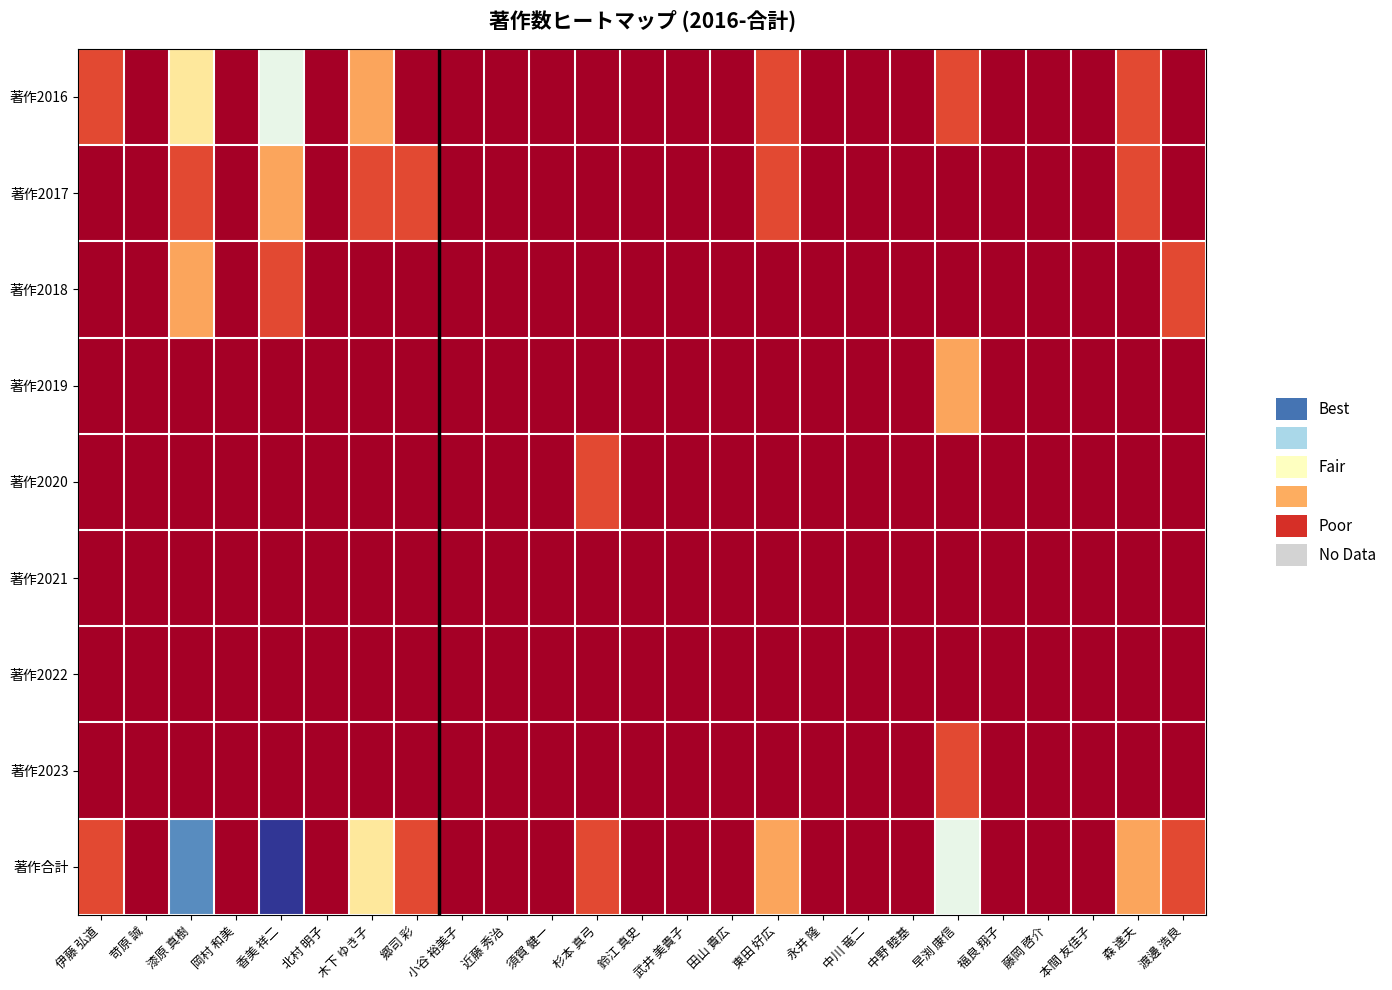

At which category does the chart reach its minimum across all series?

苛原 誠